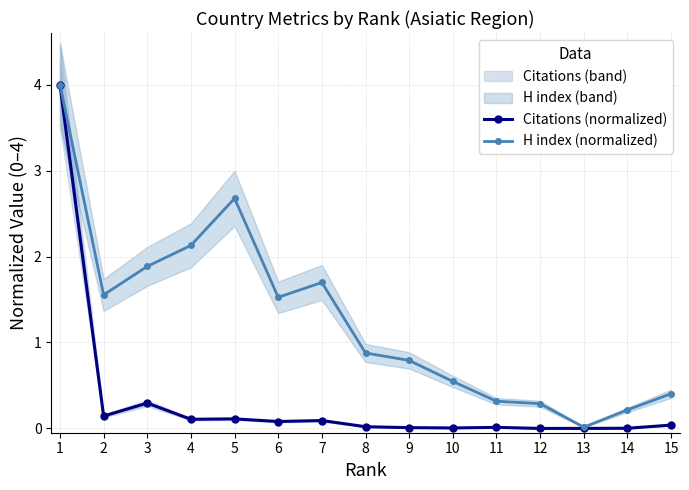

At how many categories does at least one series exceed 1?

7